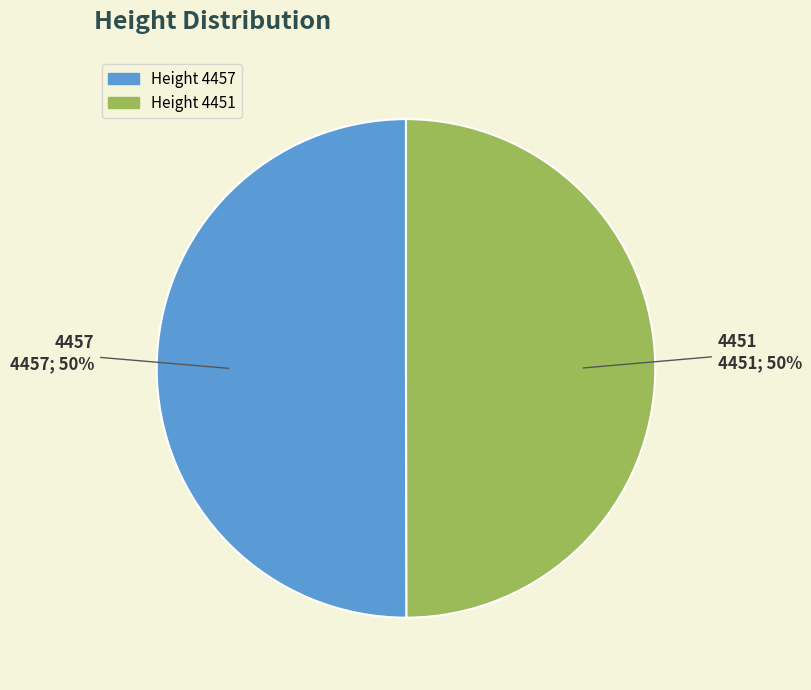

What is the ratio of the value at 4451 to the value at 4457?

1.0